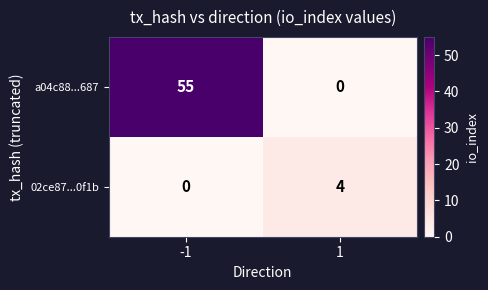

The a04c88...687 series shows 55 at -1. True or false?

True